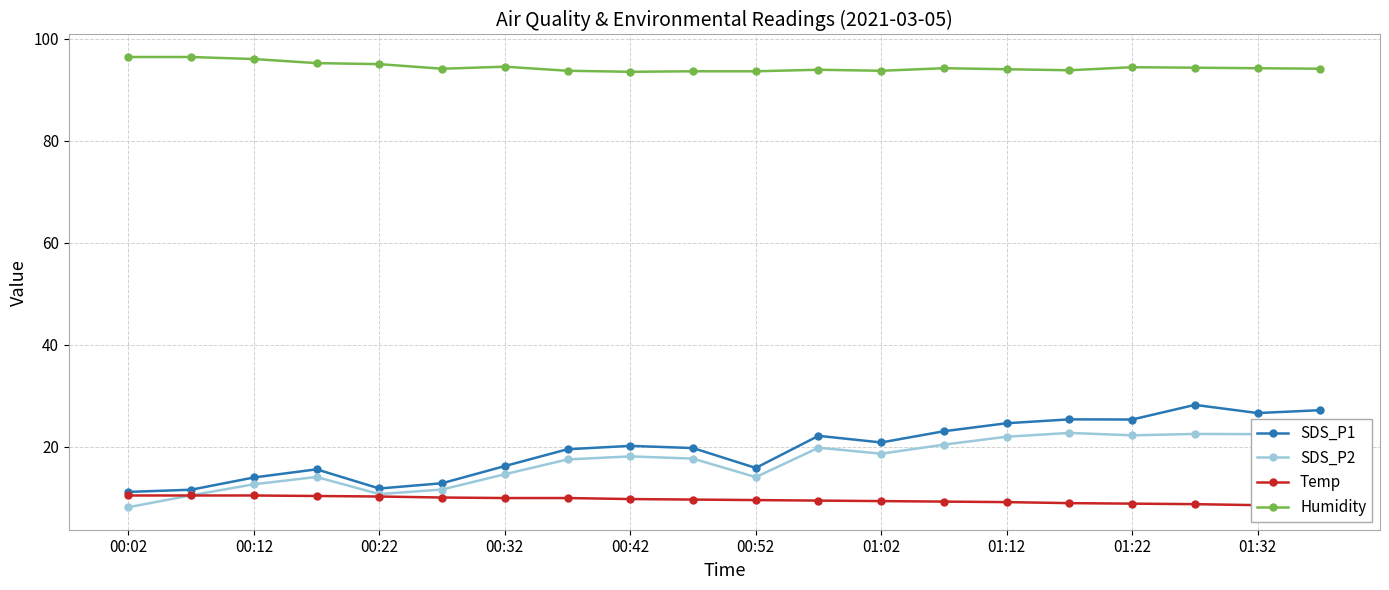

Count the number of categories in the chart.

20